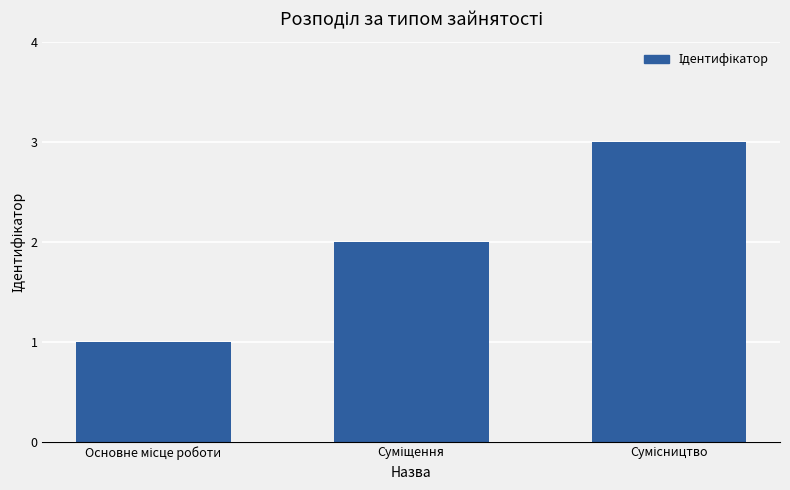

What is the sum of all values?

6